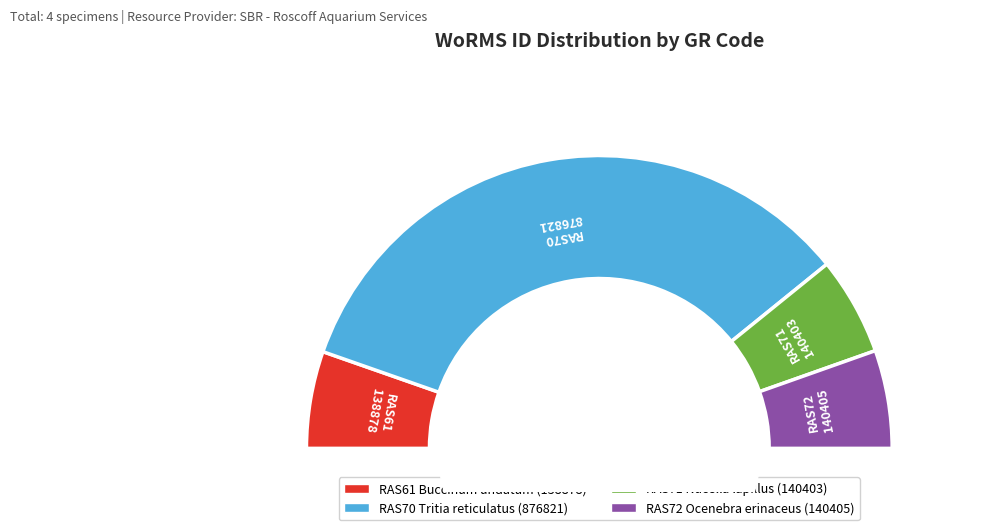

To the nearest percent, what is the difference between the largest and smallest slice percentages?

57%